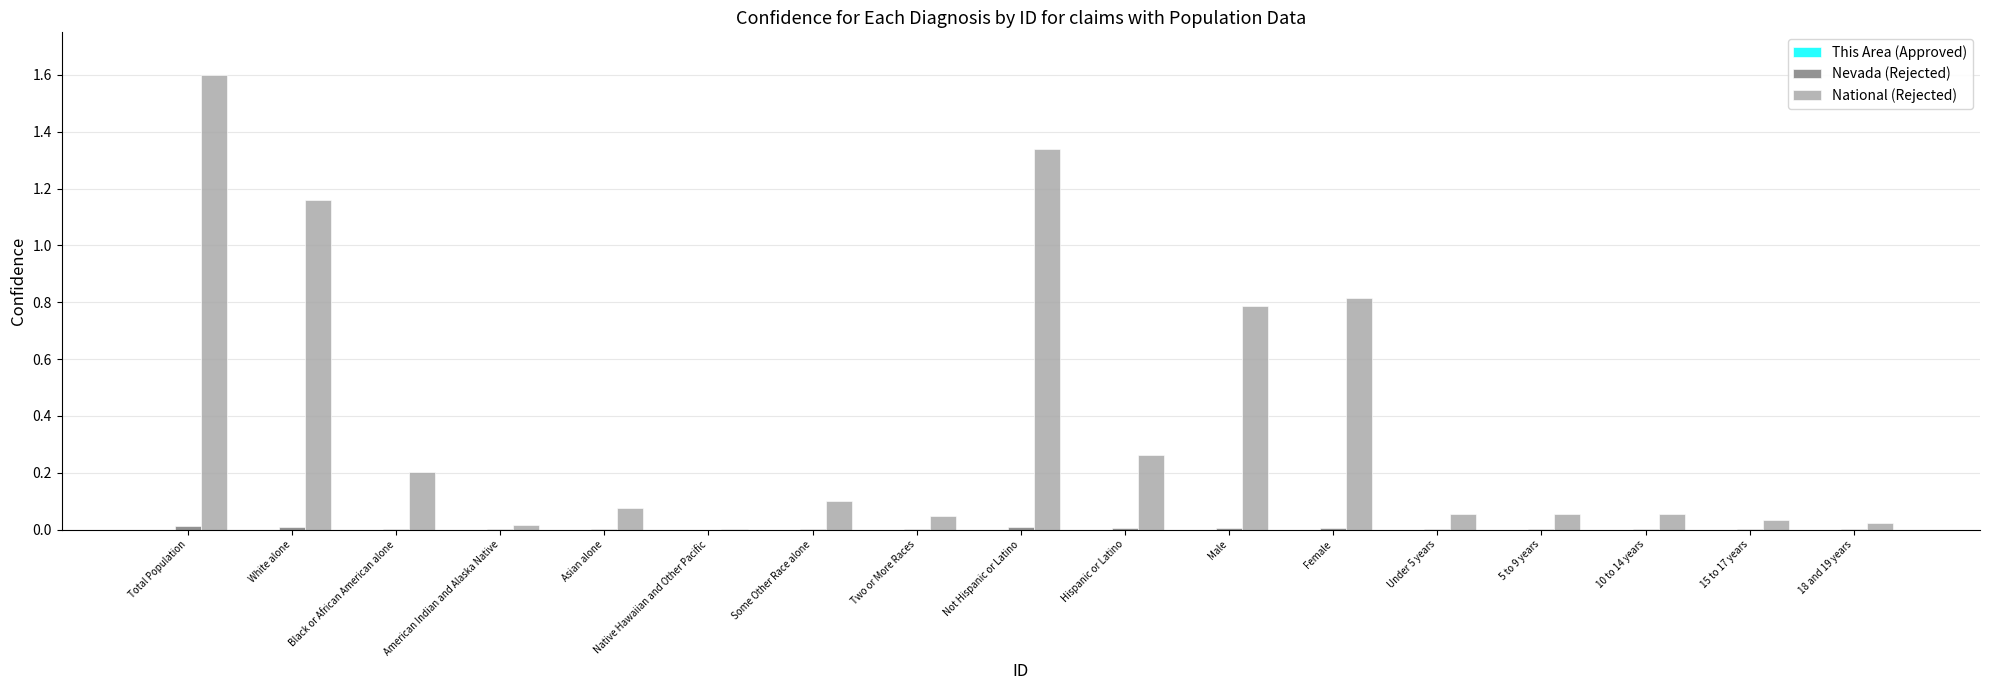

At which category is the sum across all series the highest?

Total Population